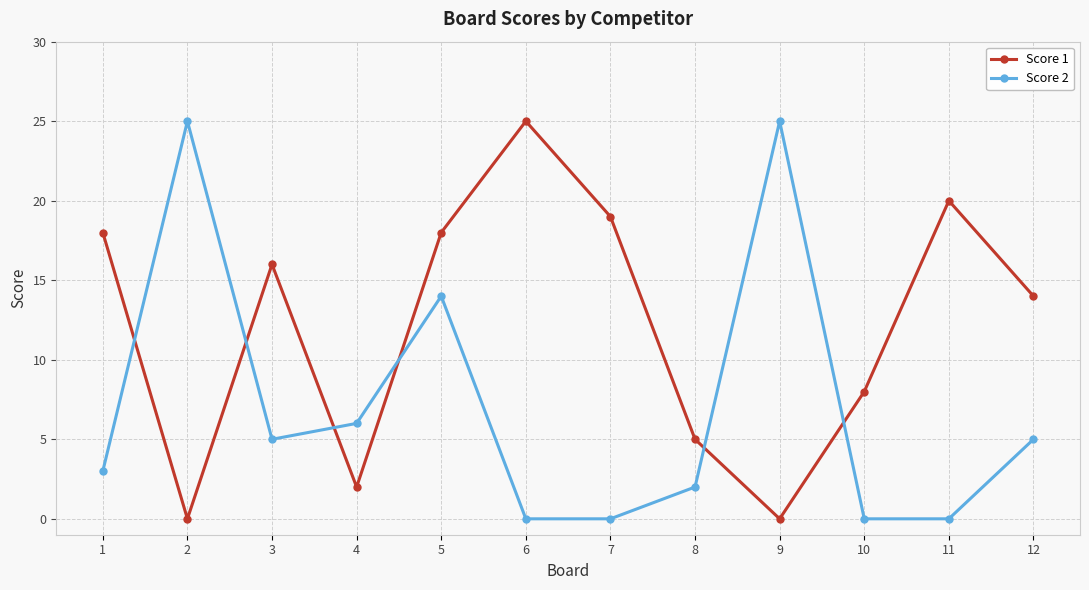

At which label does Score 1 reach its peak?

6